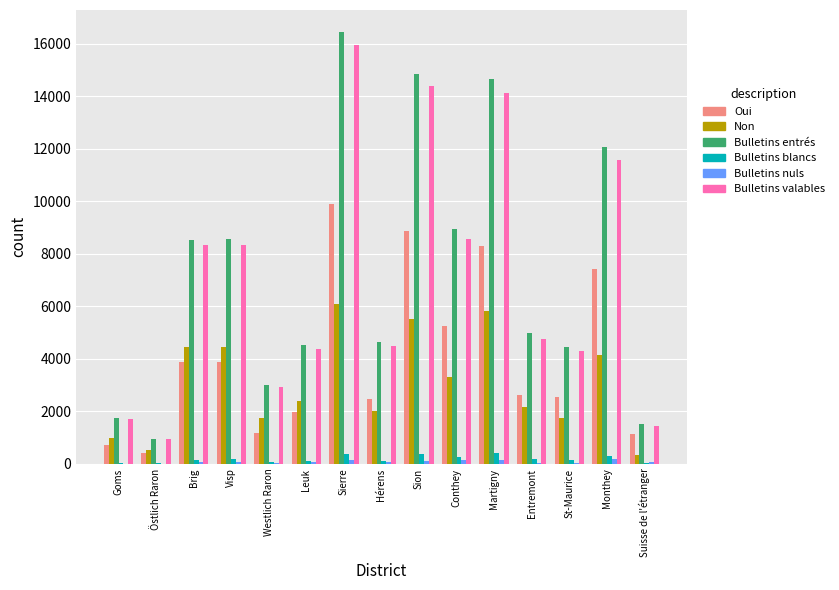

What is the greatest value displayed?

16468